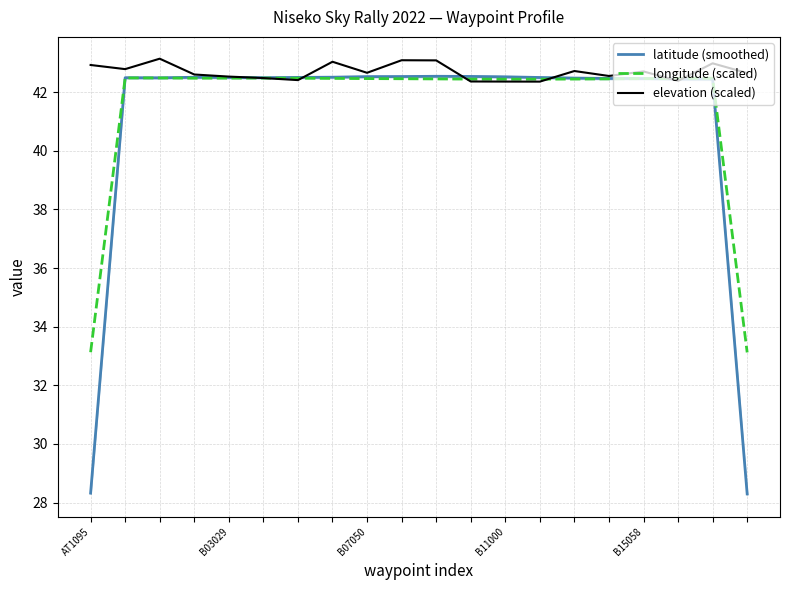

True or false: elevation (scaled) and longitude (scaled) intersect in this chart.

True